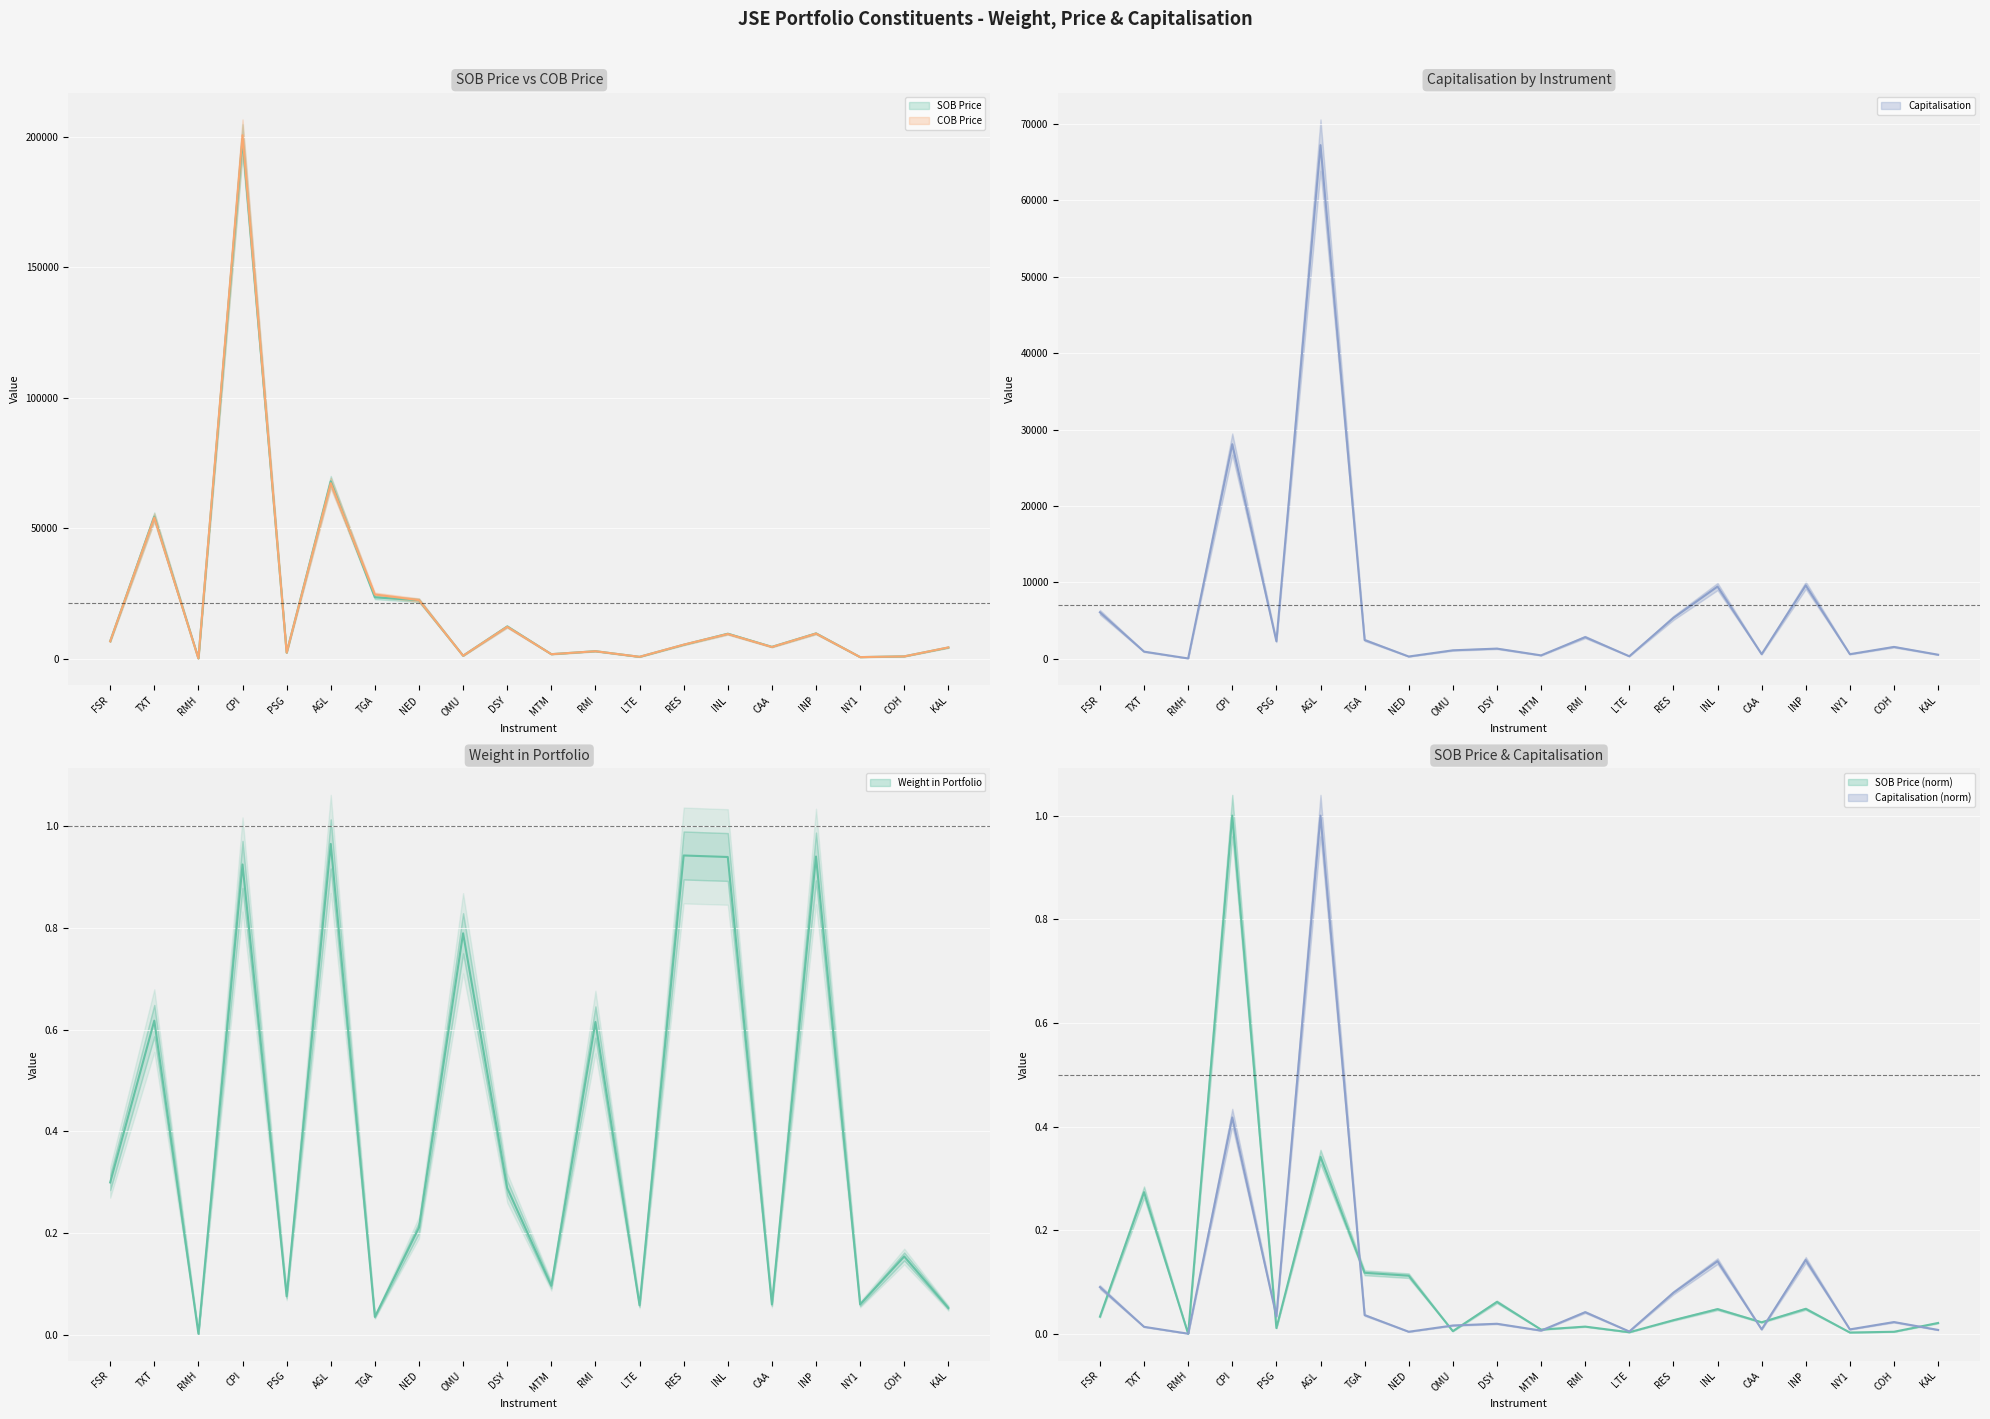

In COB Price, how many points are lower than both neighbors (excluding endpoints)?

7